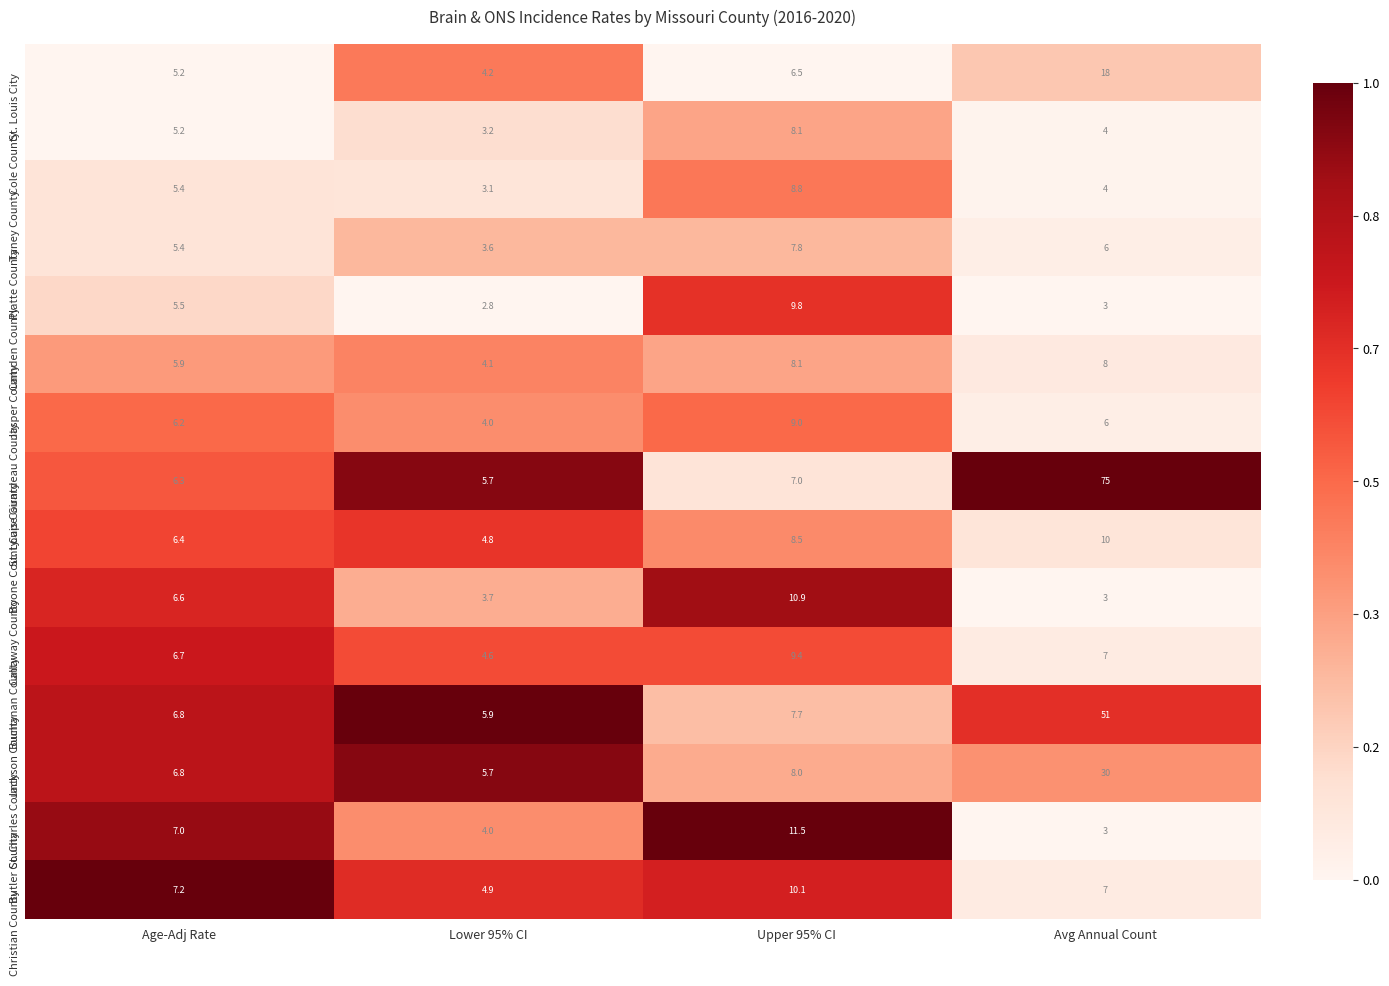

Between Age-Adj Rate and Avg Annual Count, which series saw the biggest shift?

St. Louis County